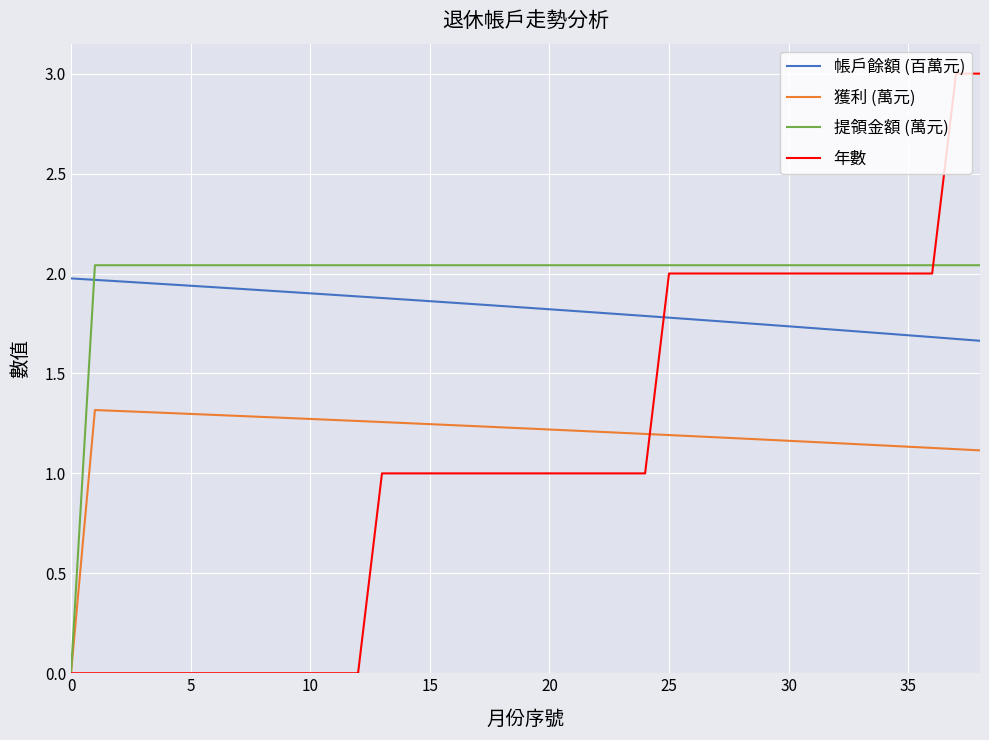

Which series has the largest range (max minus min)?

年數